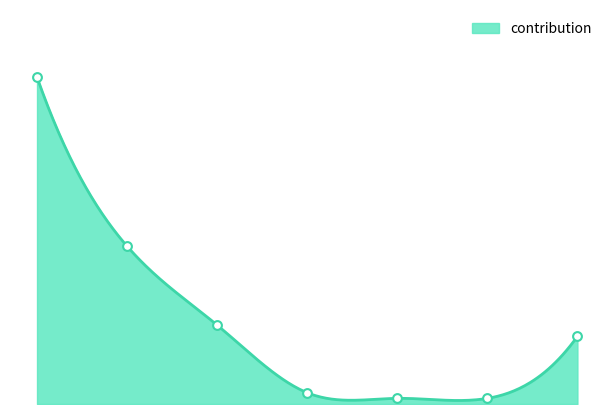

Which has a higher value, 5 or 1?

1